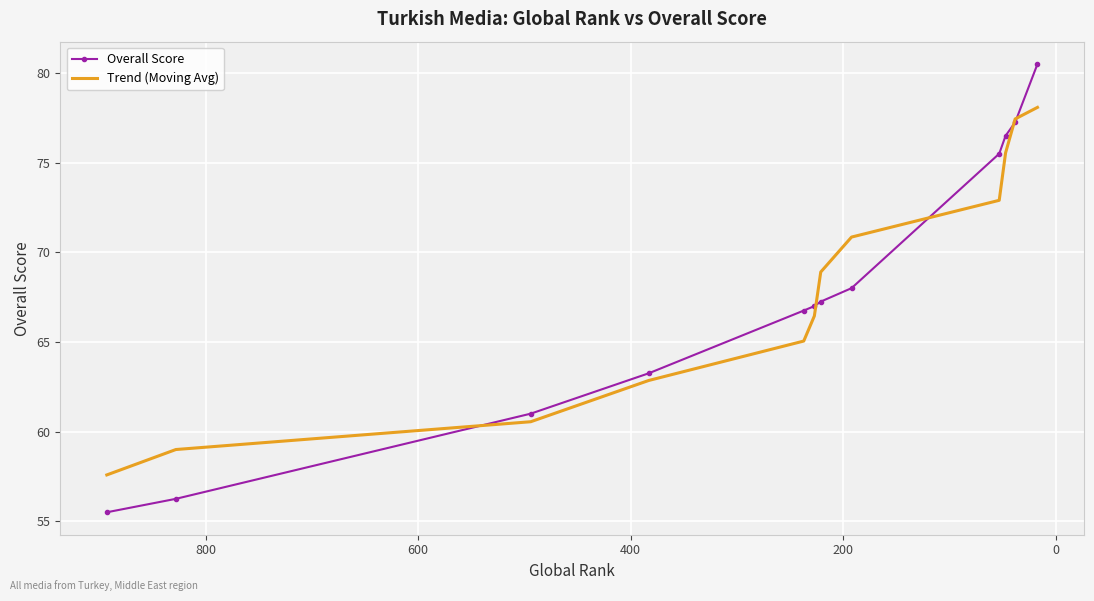

What are all the series names shown in the legend?

Overall Score, Trend (Moving Avg)